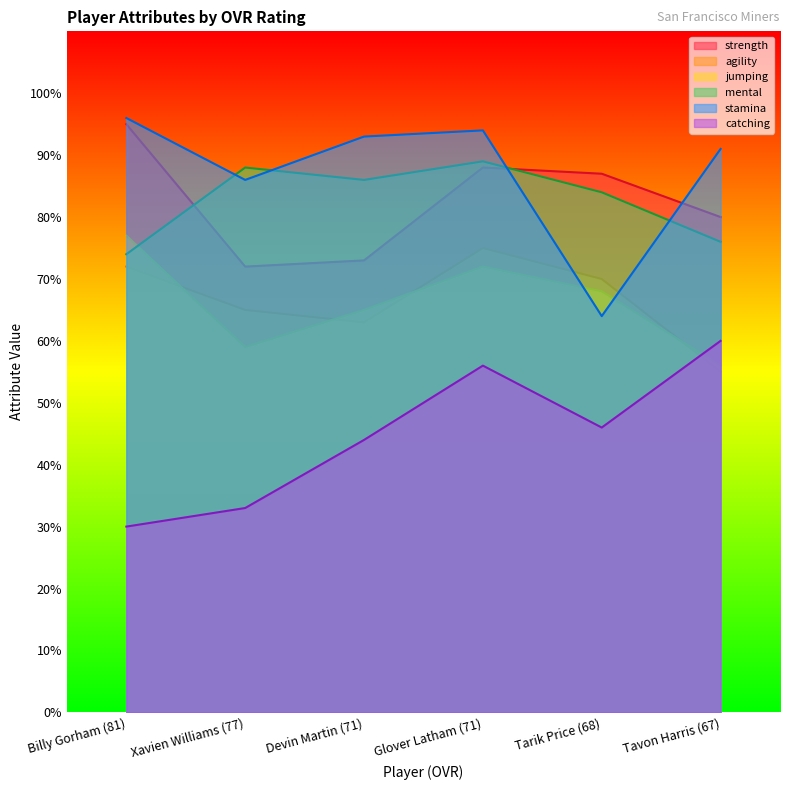

How many lines are shown in the chart?

6